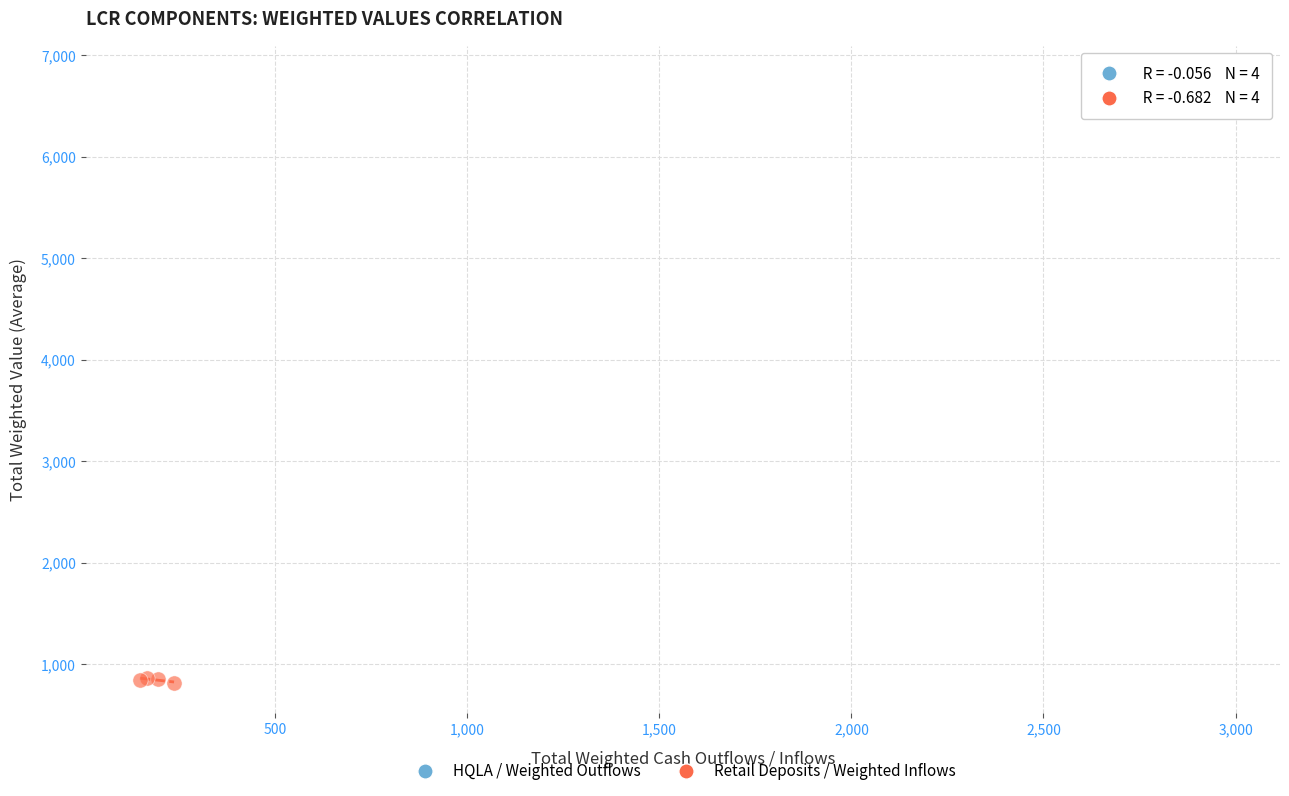

Which series reaches the minimum Y coordinate?

Retail Deposits / Weighted Inflows